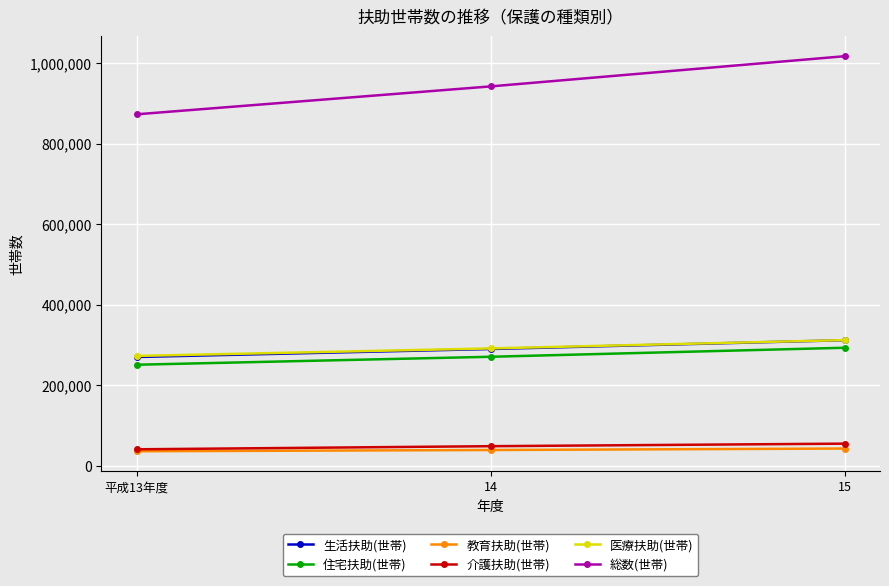

Count the number of data series in this chart.

6